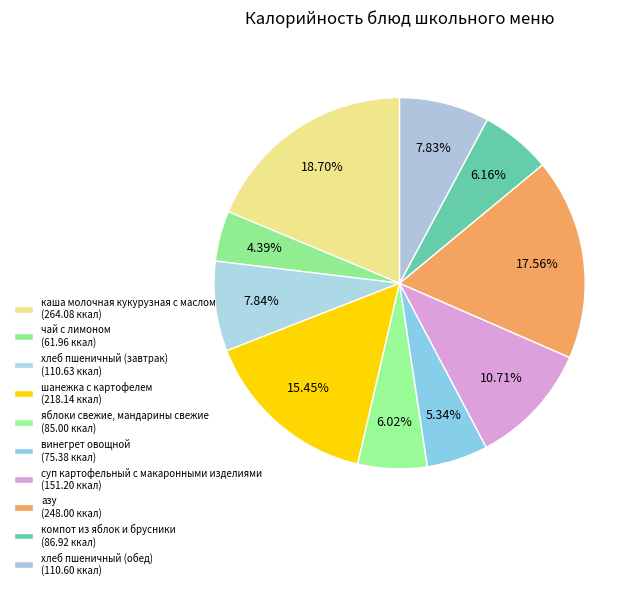

The суп картофельный с макаронными изделиями slice represents 11% of the pie. True or false?

True